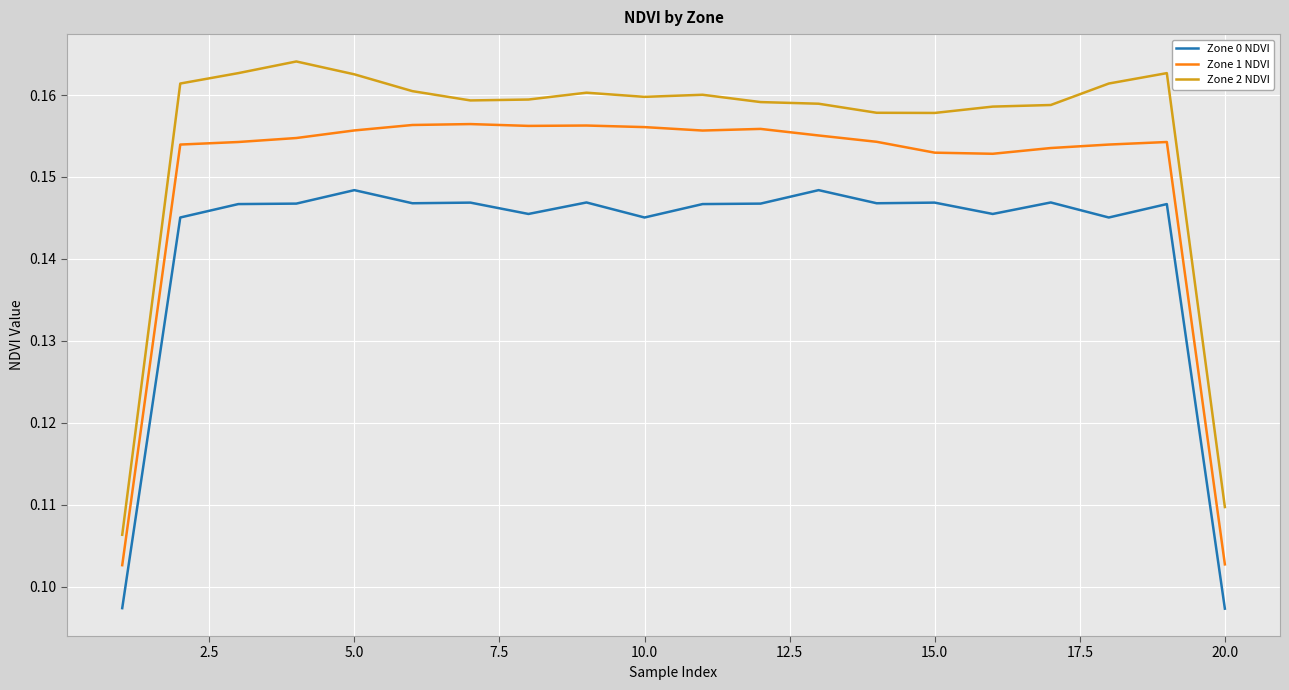

Rank the series by their average value, from highest to lowest.

Zone 2 NDVI, Zone 1 NDVI, Zone 0 NDVI